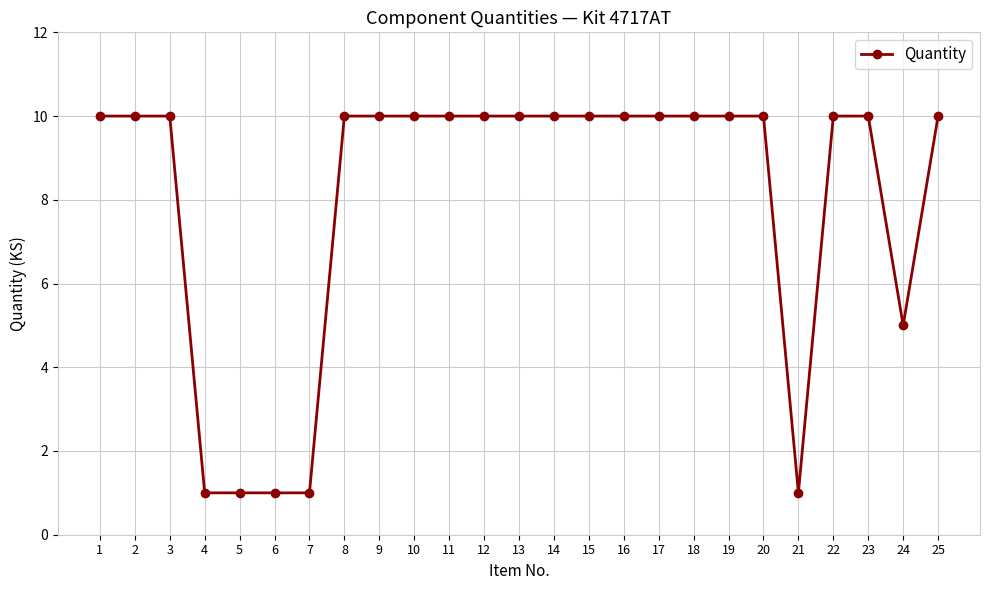

What is the maximum value shown in the chart?

10